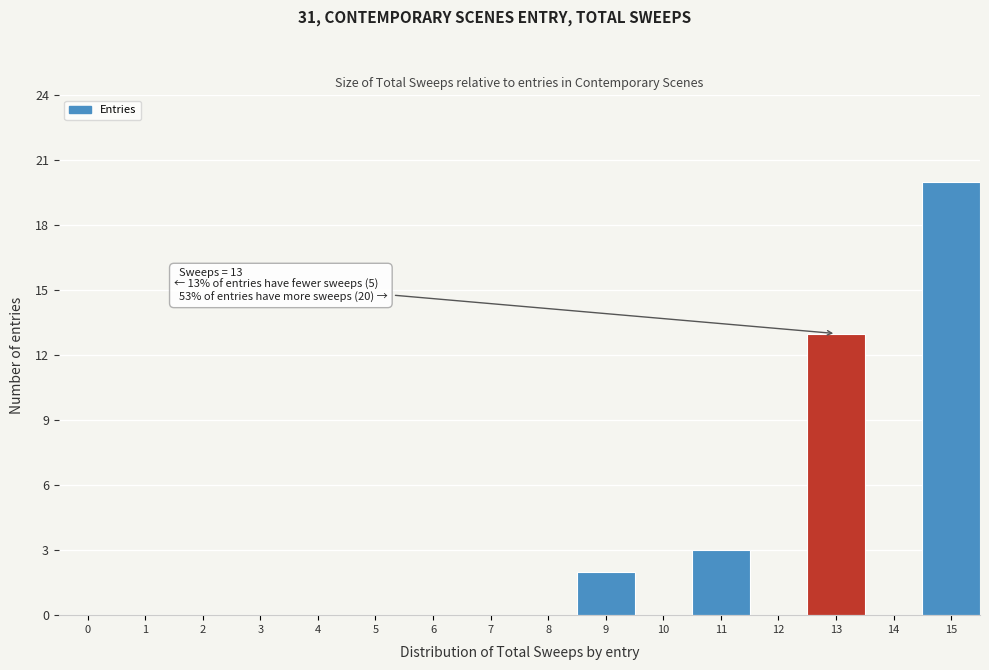

Reading left to right, what are all the values shown in this chart?

0=0	1=0	2=0	3=0	4=0	5=0	6=0	7=0	8=0	9=2	10=0	11=3	12=0	13=13	14=0	15=20